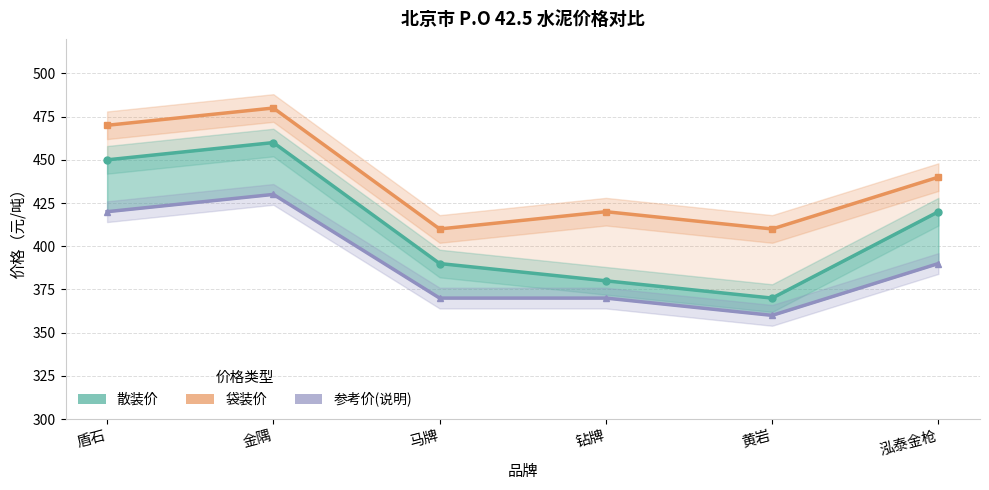

What is the value of the 袋装价 point at the 1st from the left?

470